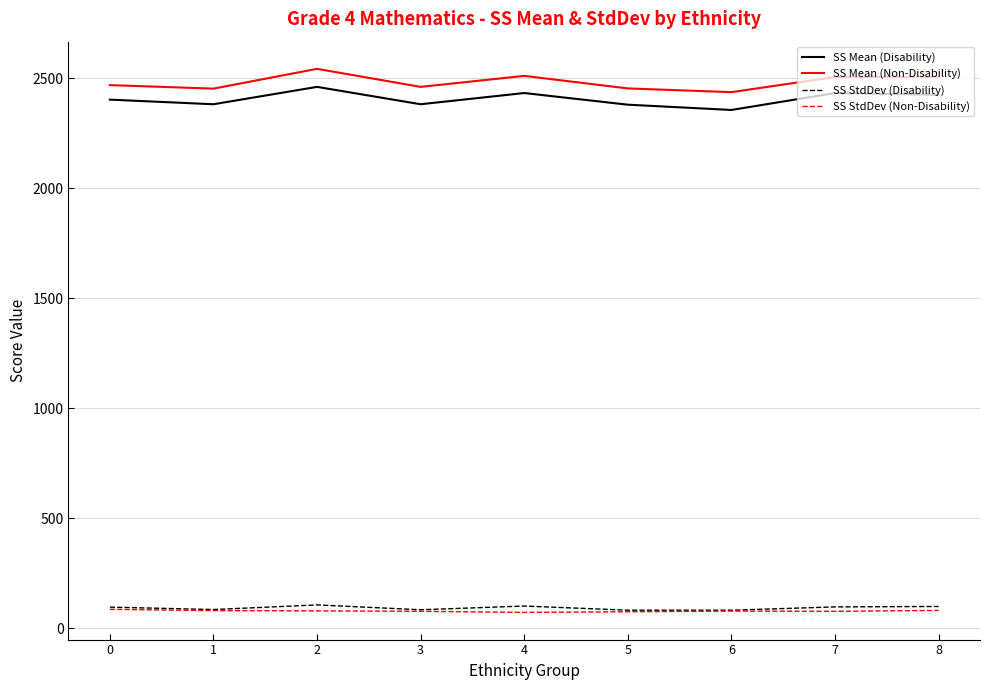

What are all the series names shown in the legend?

SS Mean (Disability), SS Mean (Non-Disability), SS StdDev (Disability), SS StdDev (Non-Disability)